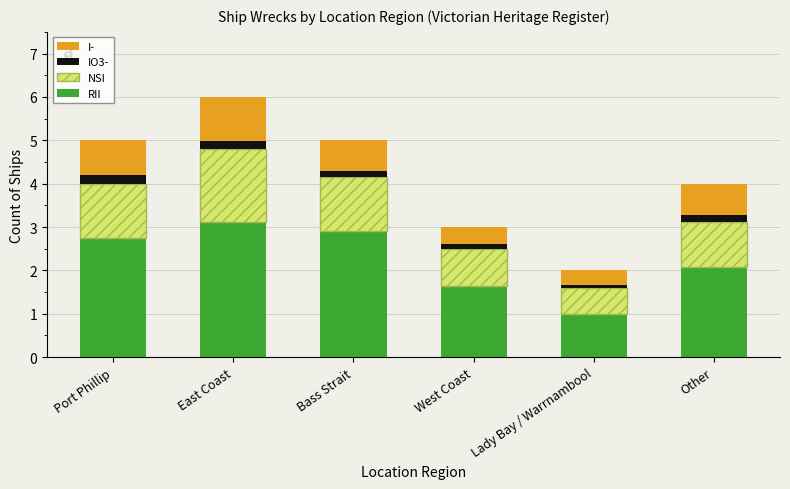

At which category is the sum across all series the highest?

East Coast